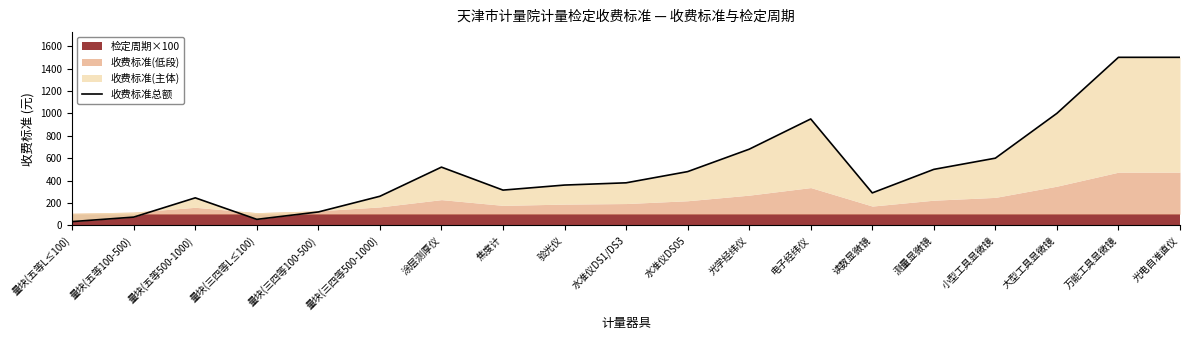

Which category has the lowest value across all series?

量块(五等L≤100)